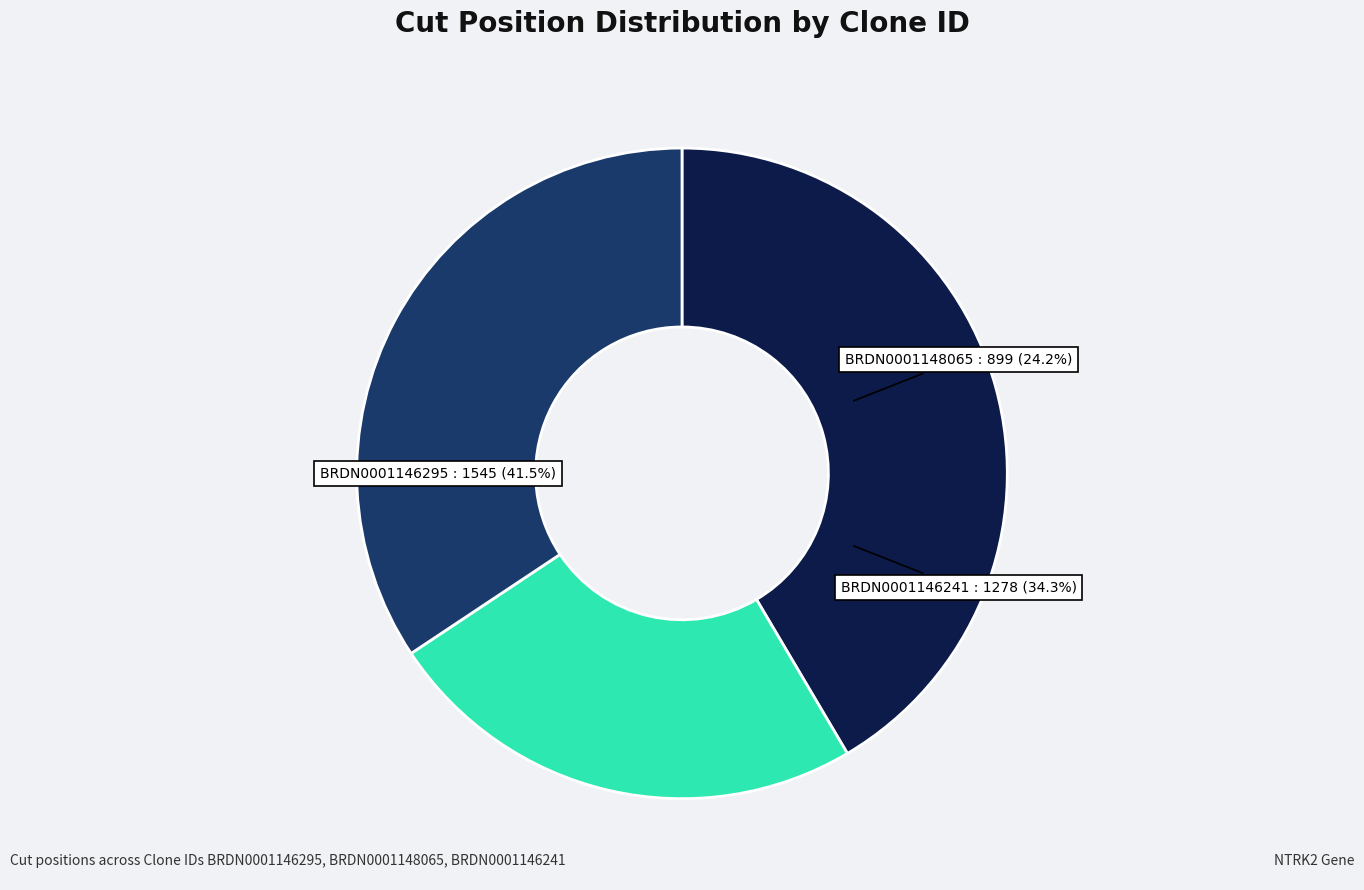

To the nearest percent, what is the difference between the largest and smallest slice percentages?

17%